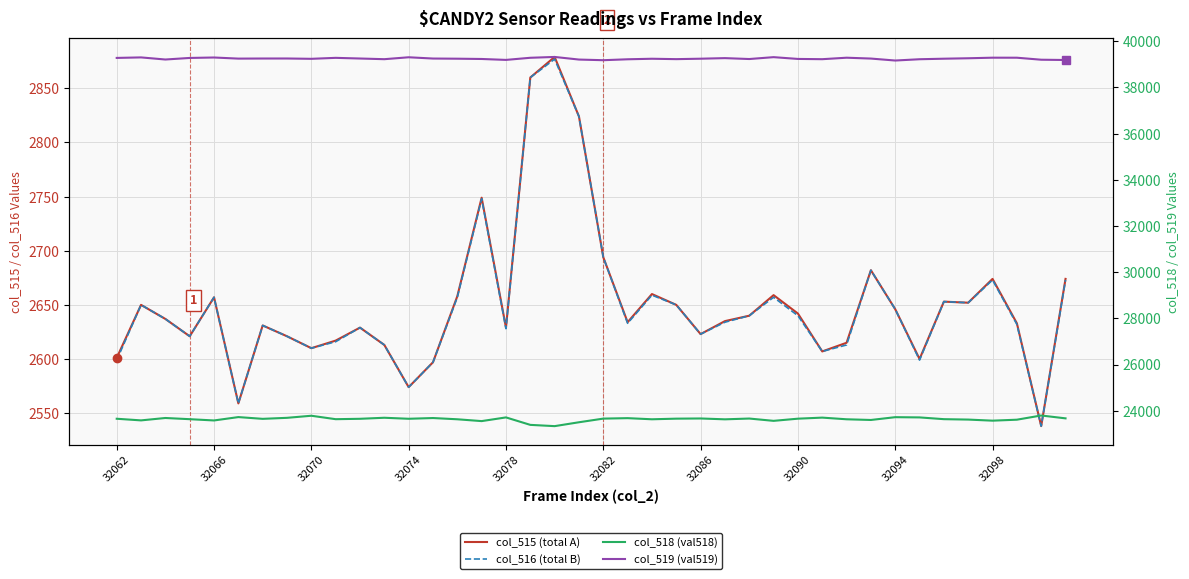

What is the smallest value displayed?

2538